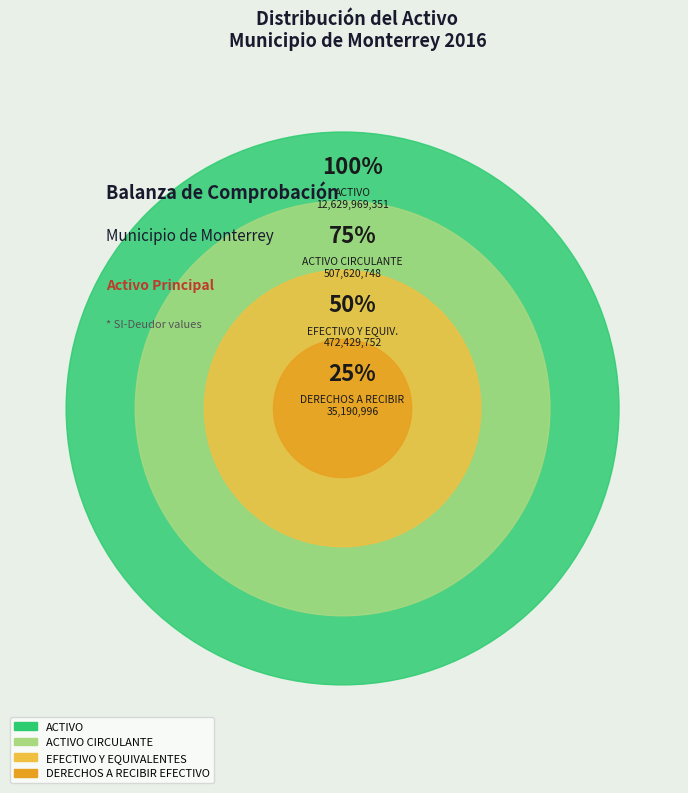

Rank the categories by value from lowest to highest.

DERECHOS A RECIBIR EFECTIVO, EFECTIVO Y EQUIVALENTES, ACTIVO CIRCULANTE, ACTIVO